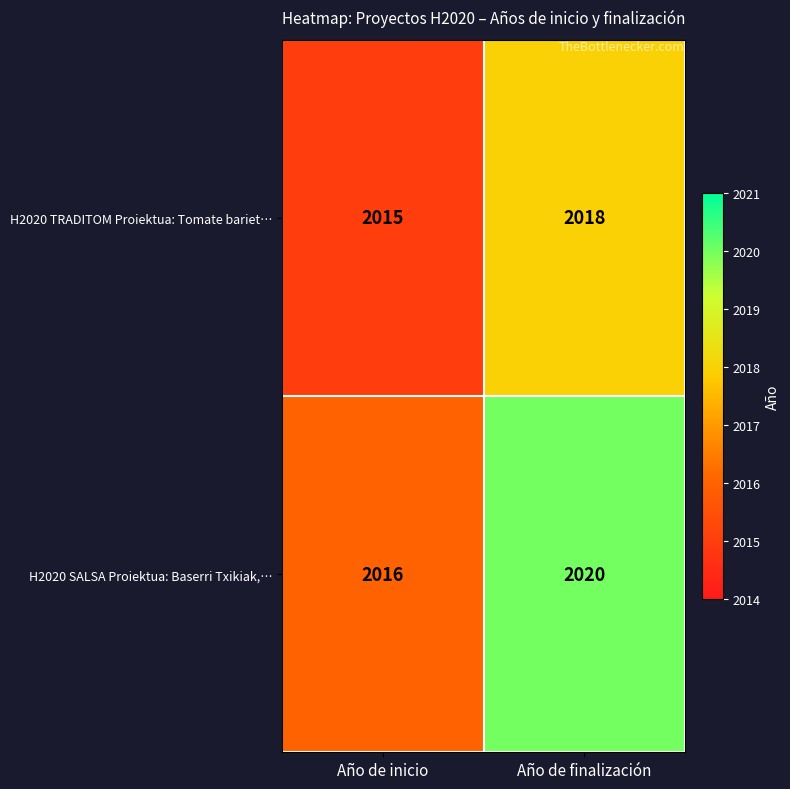

What is the sum of all H2020 SALSA Proiektua: Baserri Txikiak,… values?

4036